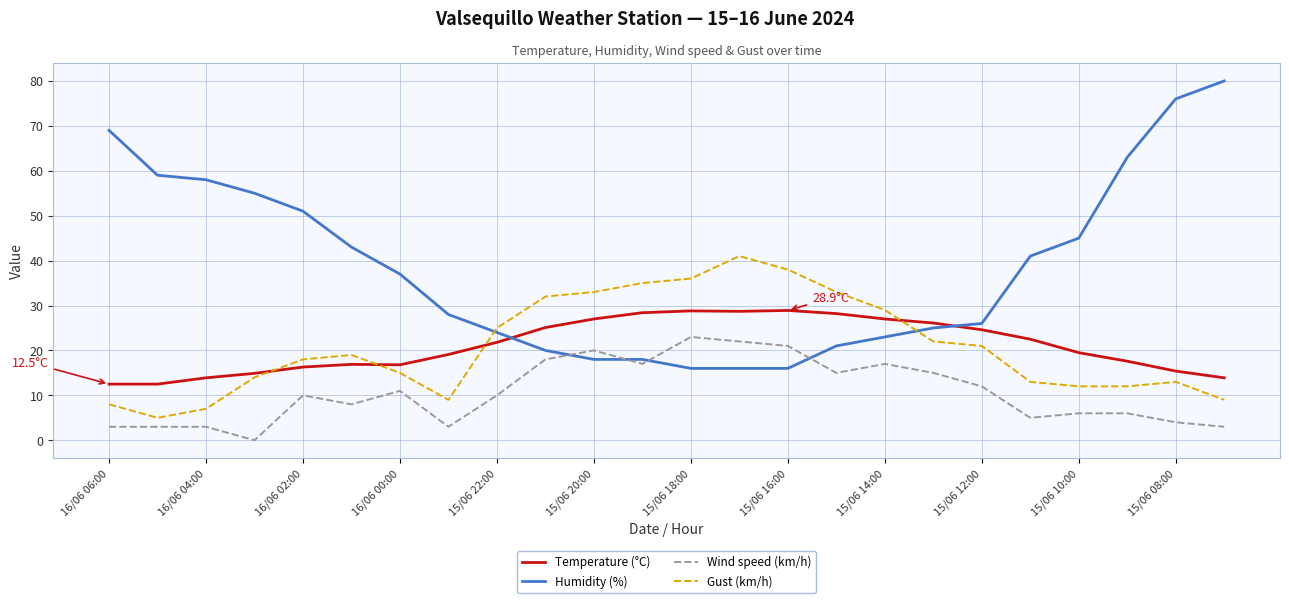

Which series has the largest total across all categories?

Humidity (%)